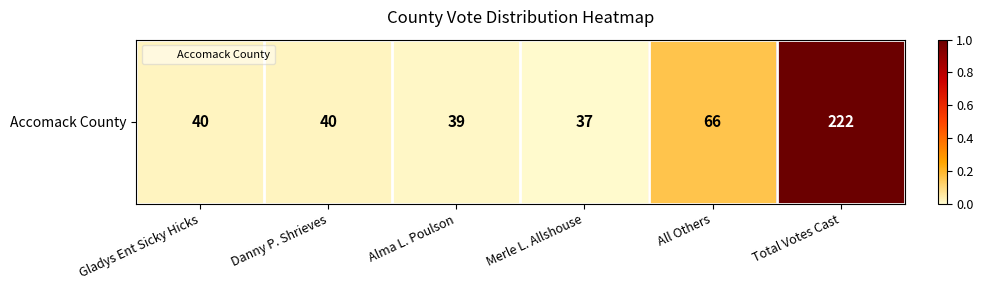

List the labels in order of value, smallest first.

Merle L. Allshouse, Alma L. Poulson, Gladys Ent Sicky Hicks, Danny P. Shrieves, All Others, Total Votes Cast